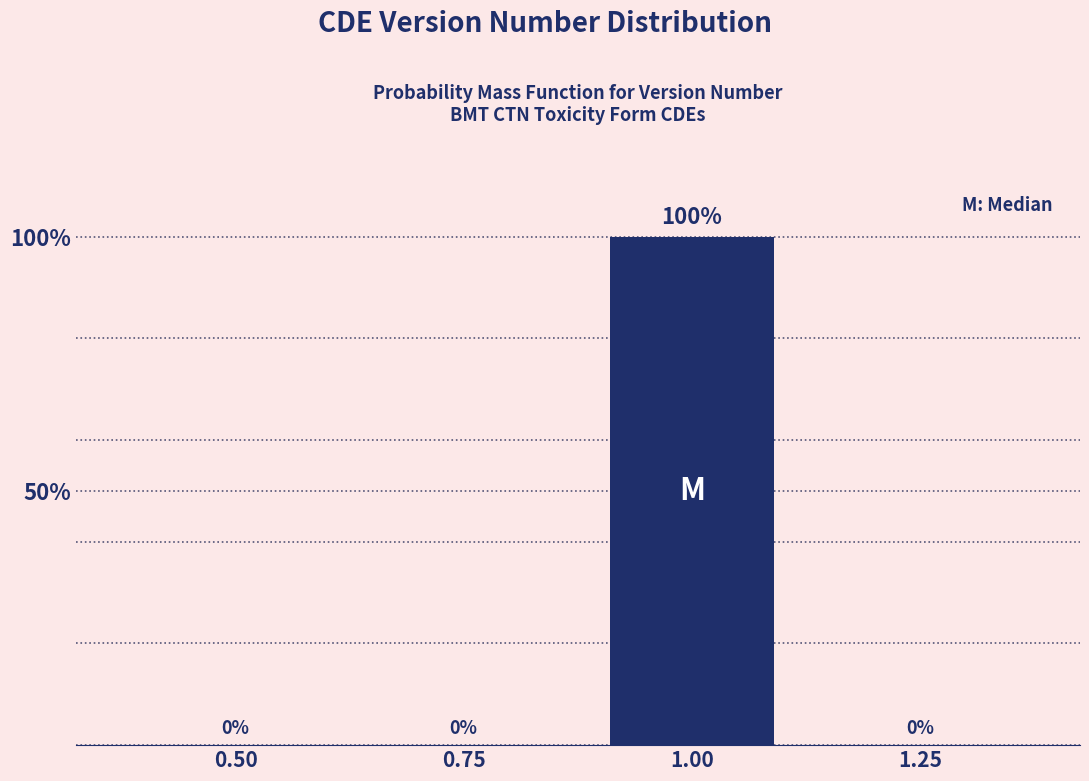

Reading right to left, what are all the values shown in this chart?

1.25=0	1.00=100	0.75=0	0.50=0